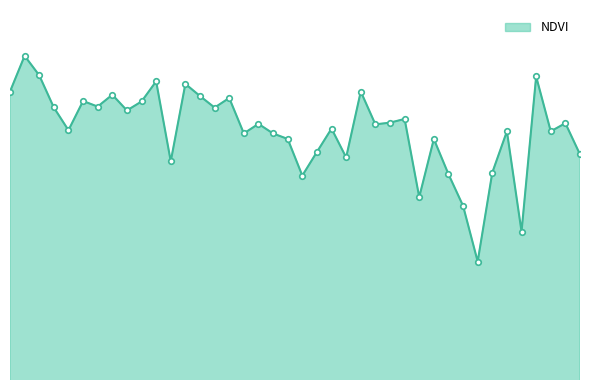

What is the sum of all values?

17.9